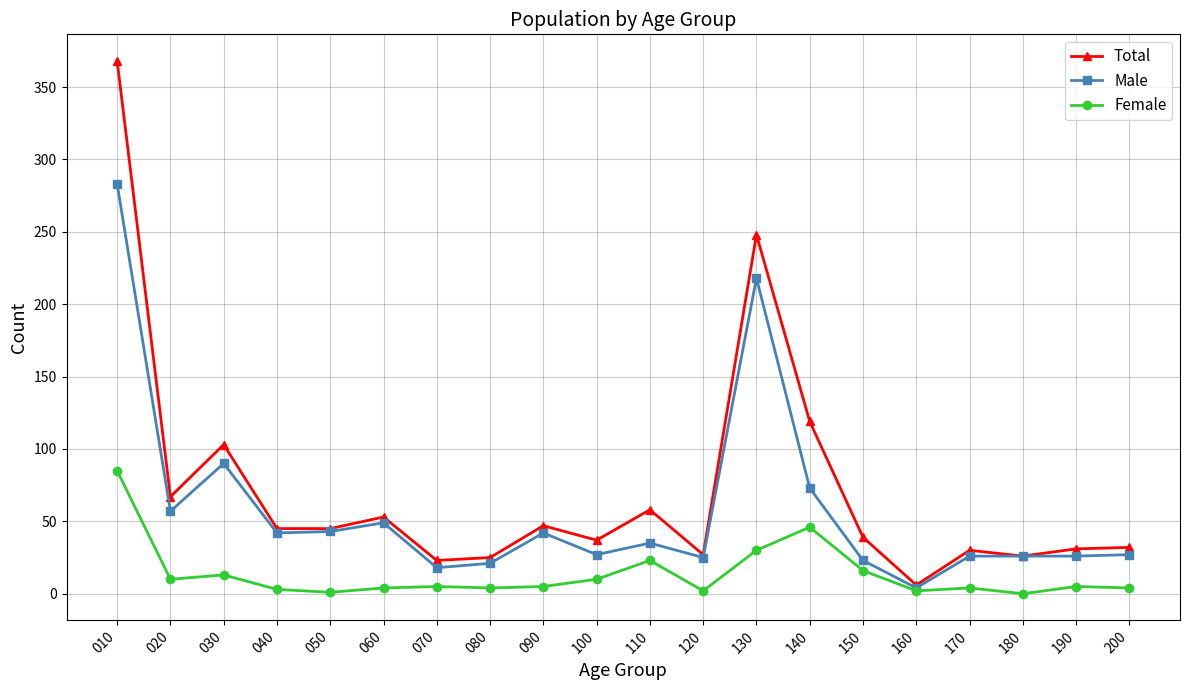

Which series changed the most between 100 and 140?

Total